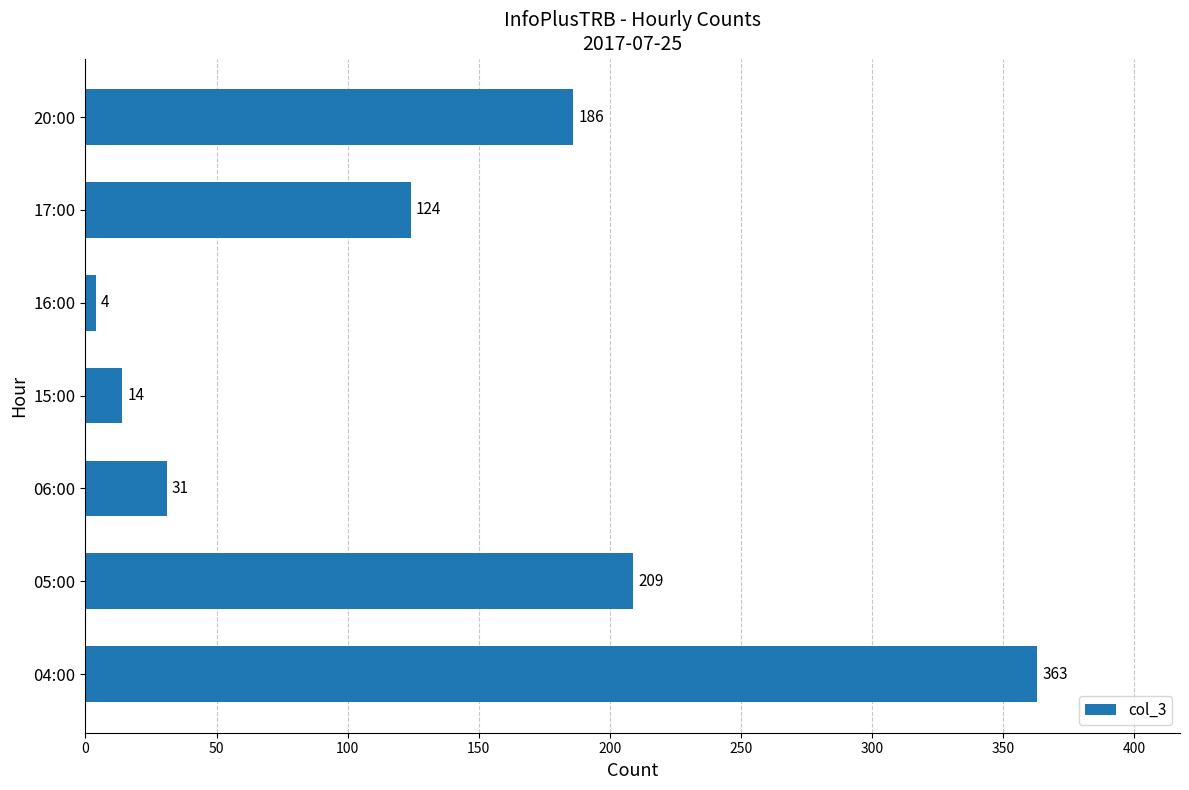

Reading top to bottom, extract all data points from this chart.

20:00=186	17:00=124	16:00=4	15:00=14	06:00=31	05:00=209	04:00=363